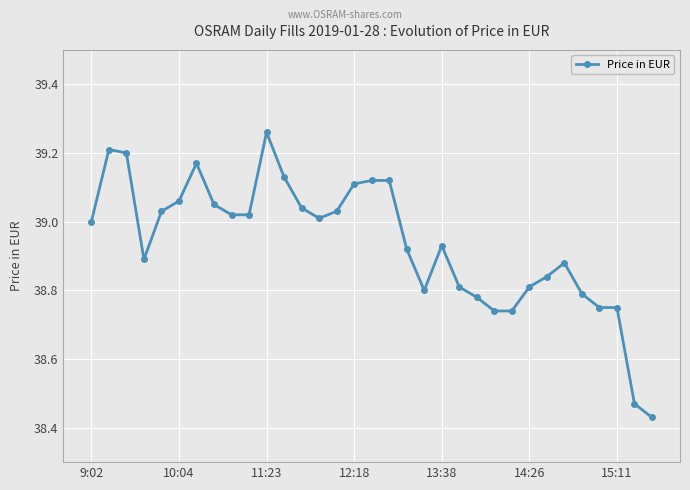

True or false: the data has more than 0 interior local peaks.

True